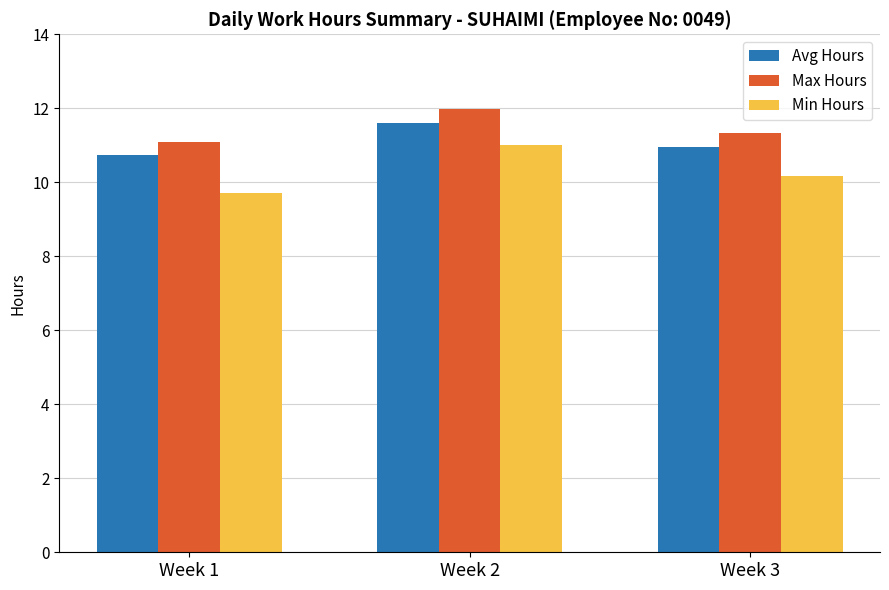

Reading left to right, list all the values displayed in this chart.

Avg Hours: Week 1=10.7	Week 2=11.6	Week 3=11.0
Max Hours: Week 1=11.1	Week 2=12.0	Week 3=11.3
Min Hours: Week 1=9.7	Week 2=11.0	Week 3=10.2